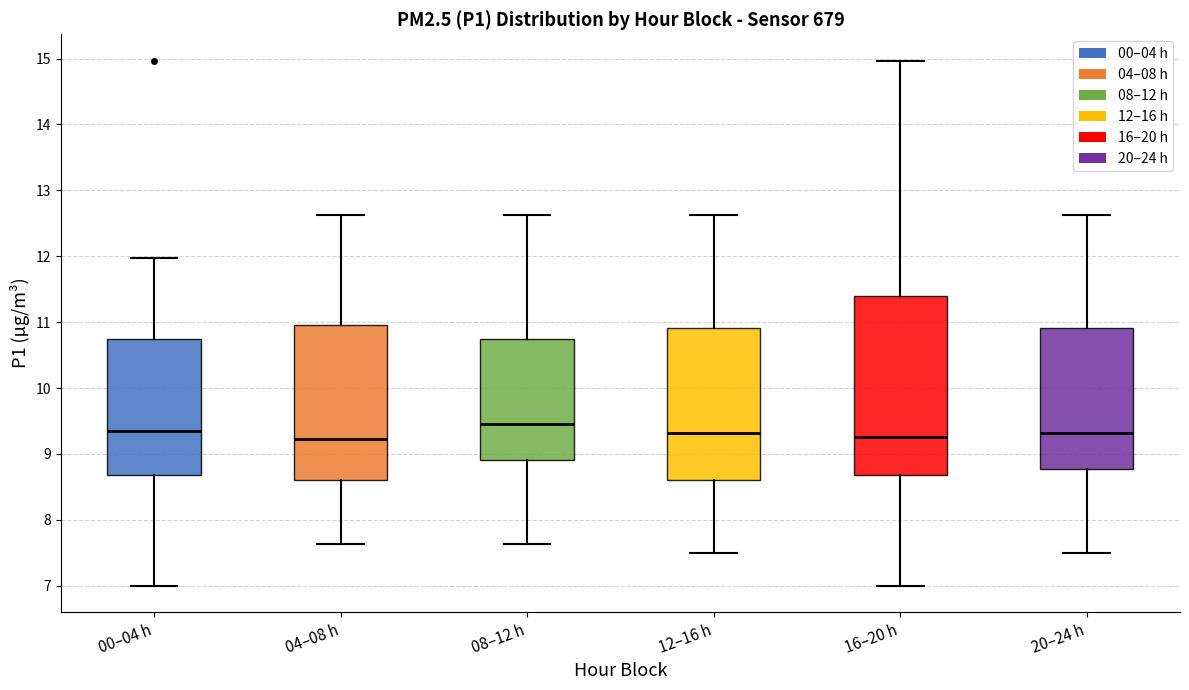

Reading left to right, read every box against the y-axis: the position of its median line, the range the box covers, and the ends of its whiskers. The values are not printed on the chart, so give them approximately, as read against the axis.

00–04 h: median 9.4, box 8.7 to 10.7, whiskers 7.0 to 12.0
04–08 h: median 9.2, box 8.6 to 11.0, whiskers 7.6 to 12.6
08–12 h: median 9.5, box 8.9 to 10.7, whiskers 7.6 to 12.6
12–16 h: median 9.3, box 8.6 to 10.9, whiskers 7.5 to 12.6
16–20 h: median 9.3, box 8.7 to 11.4, whiskers 7.0 to 15.0
20–24 h: median 9.3, box 8.8 to 10.9, whiskers 7.5 to 12.6